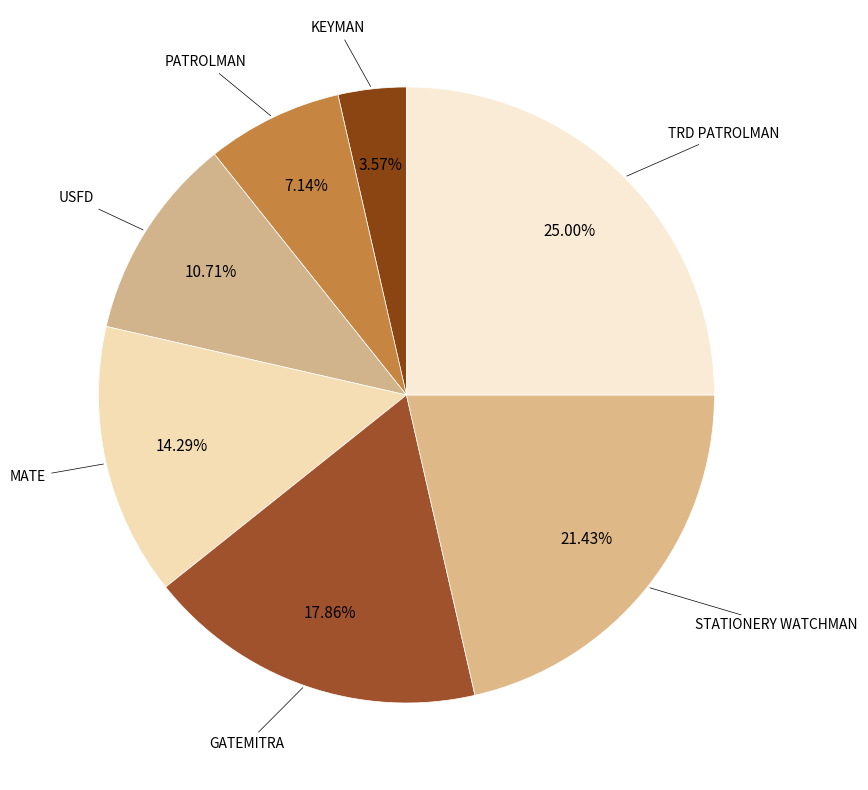

Is it true that USFD is 11% of the pie?

True